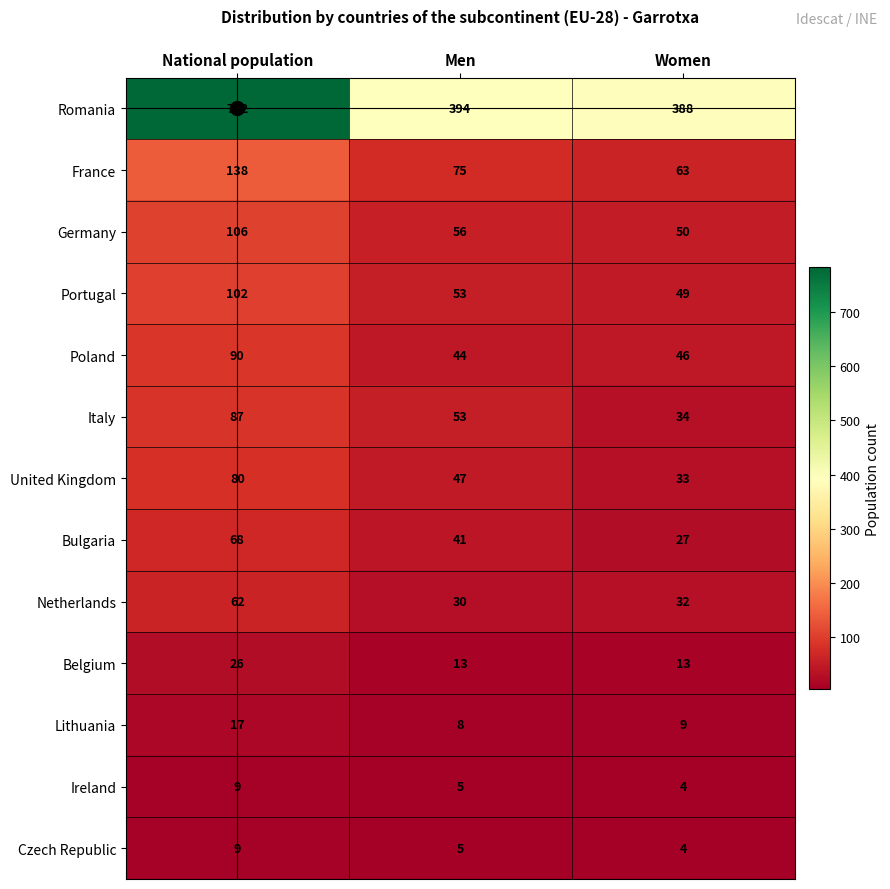

Which series has the largest range (max minus min)?

Romania